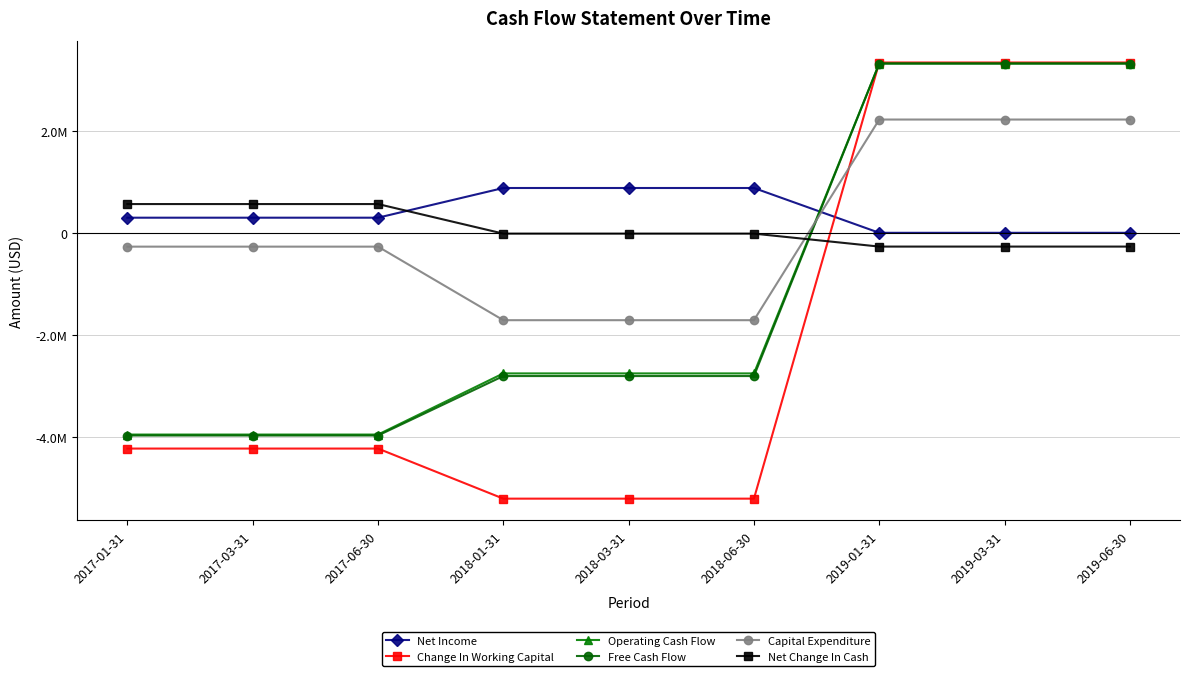

Does the chart have visible grid lines?

Yes